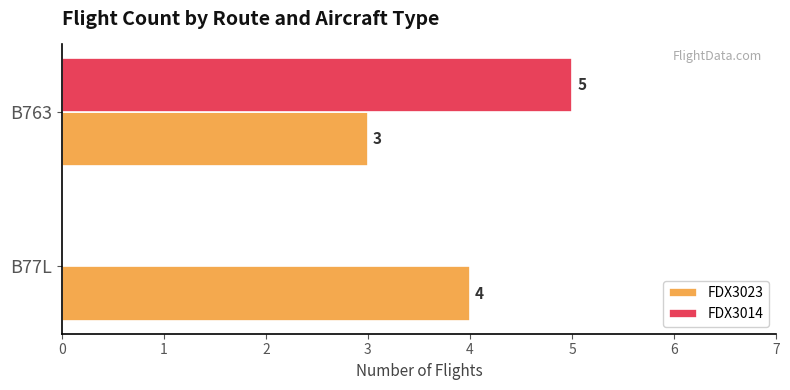

Which category has the highest value across all series?

B763